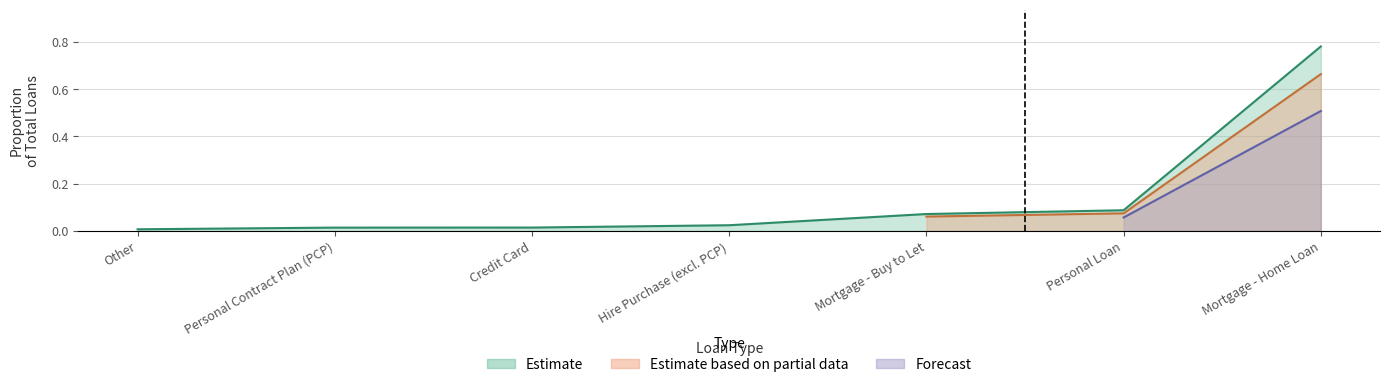

What is the difference between the values at Personal Loan and Credit Card?

0.1